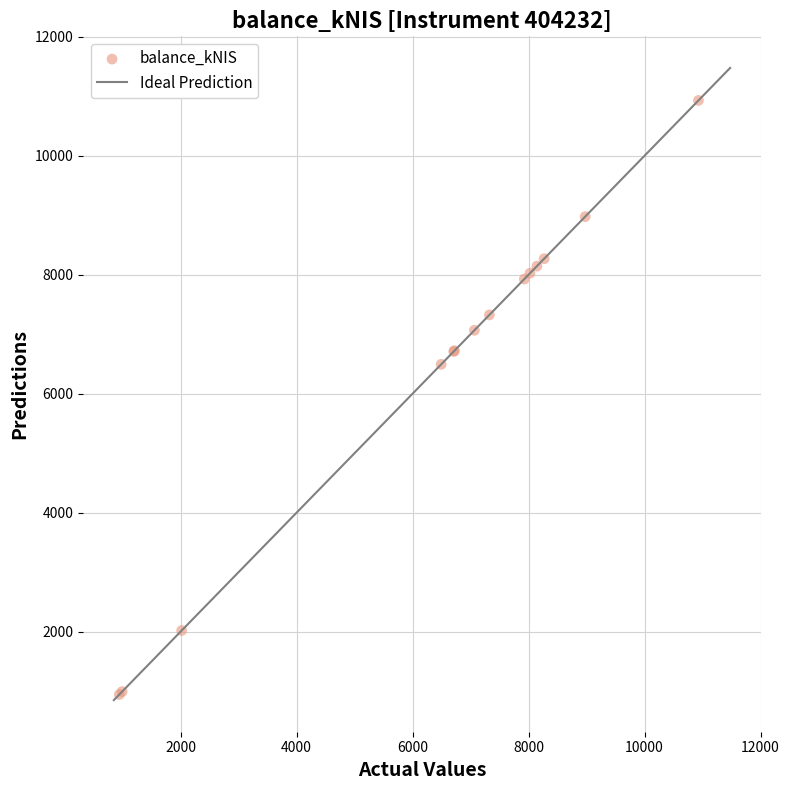

What Y value in the scatter plot is closest to 5935?

6492.4